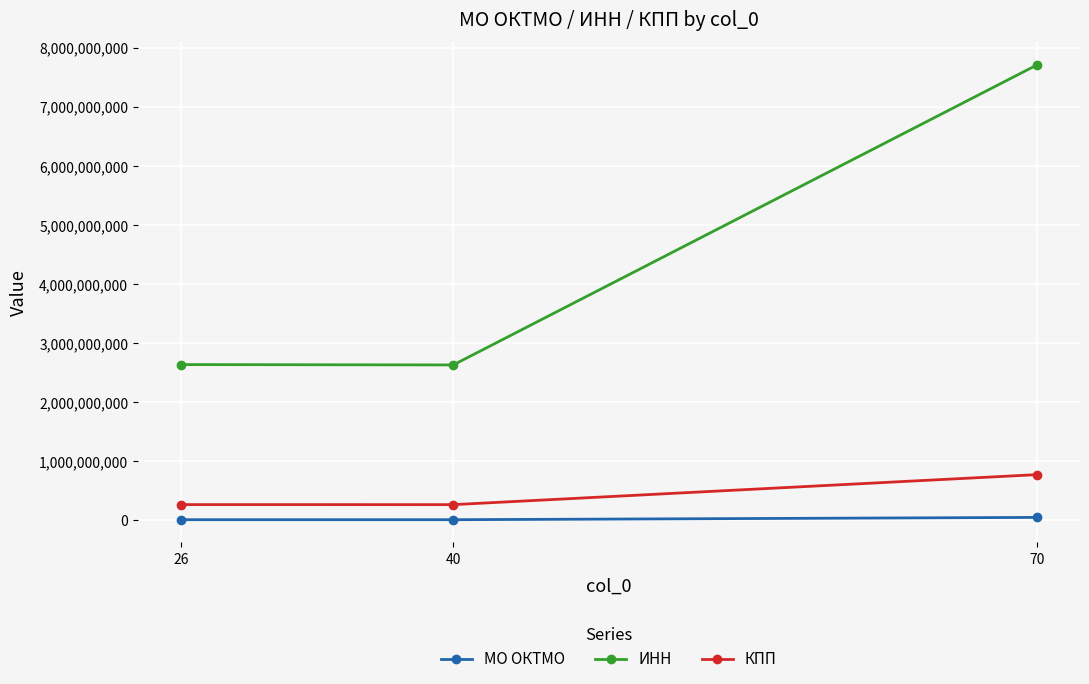

How many categories are shown in the chart?

3